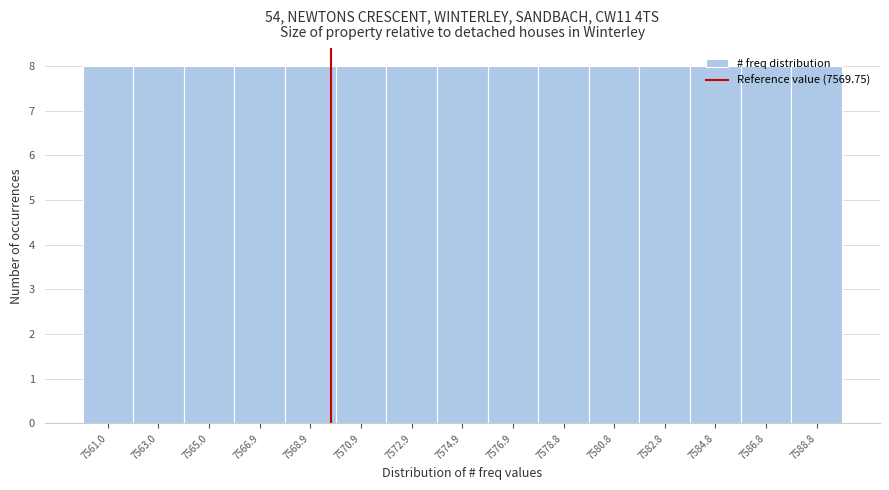

How tall is the bar that spans 7581.8 to 7583.8 on the x-axis? Neither the bar edges nor the heights are printed on the chart, so give them approximately, as read against the axes.

8